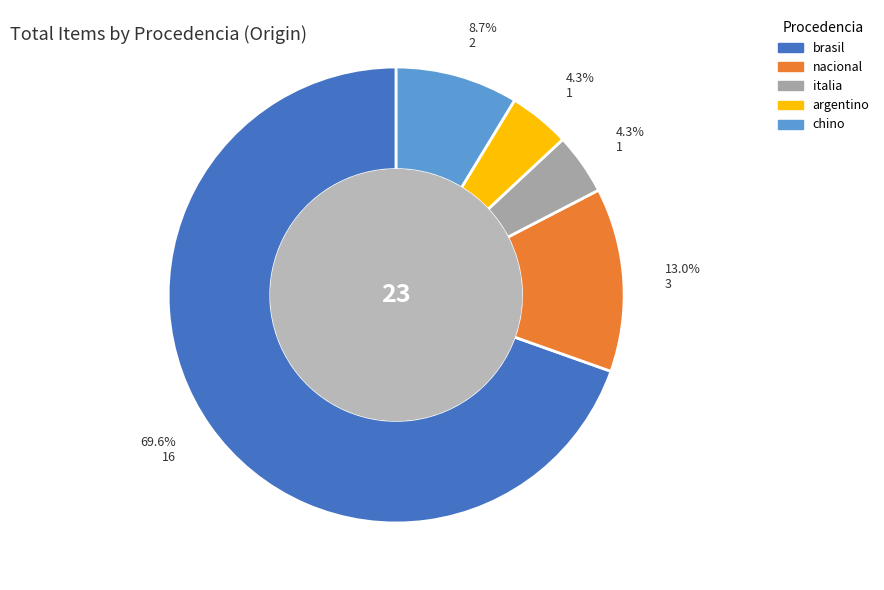

To the nearest percent, what is the combined percentage of italia and brasil?

74%